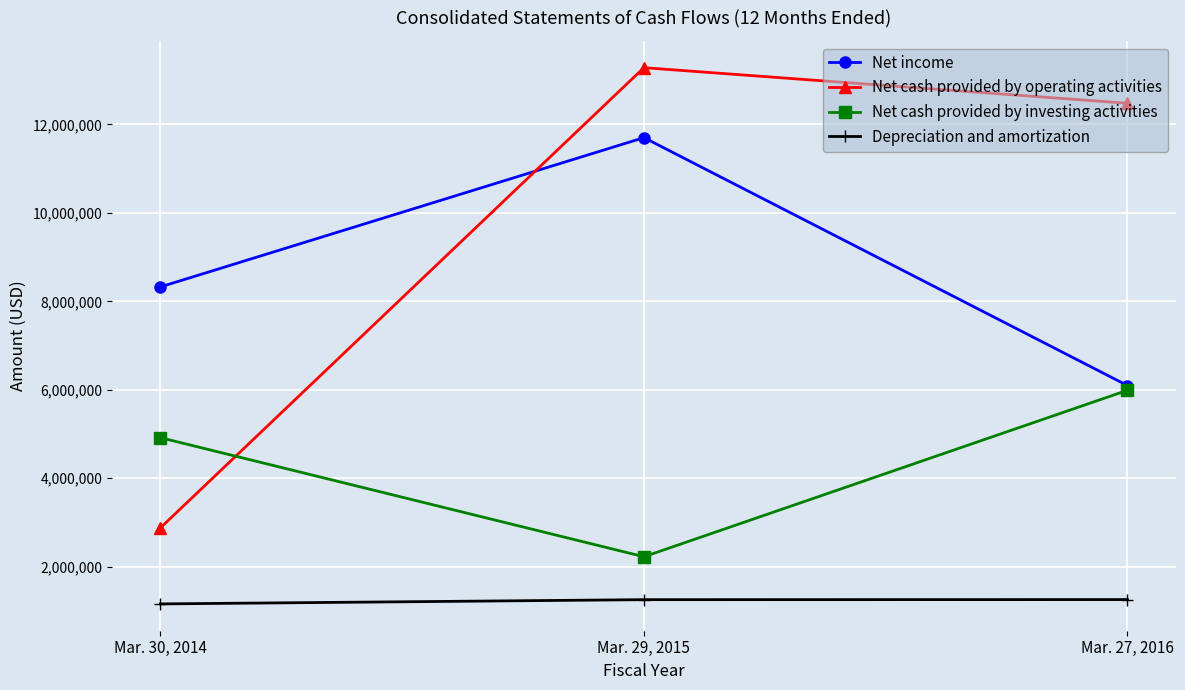

What is the greatest value displayed?

13285000